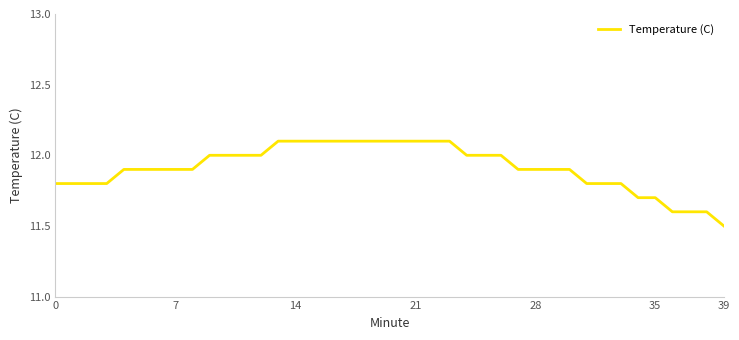

What is the smallest value displayed?

11.5